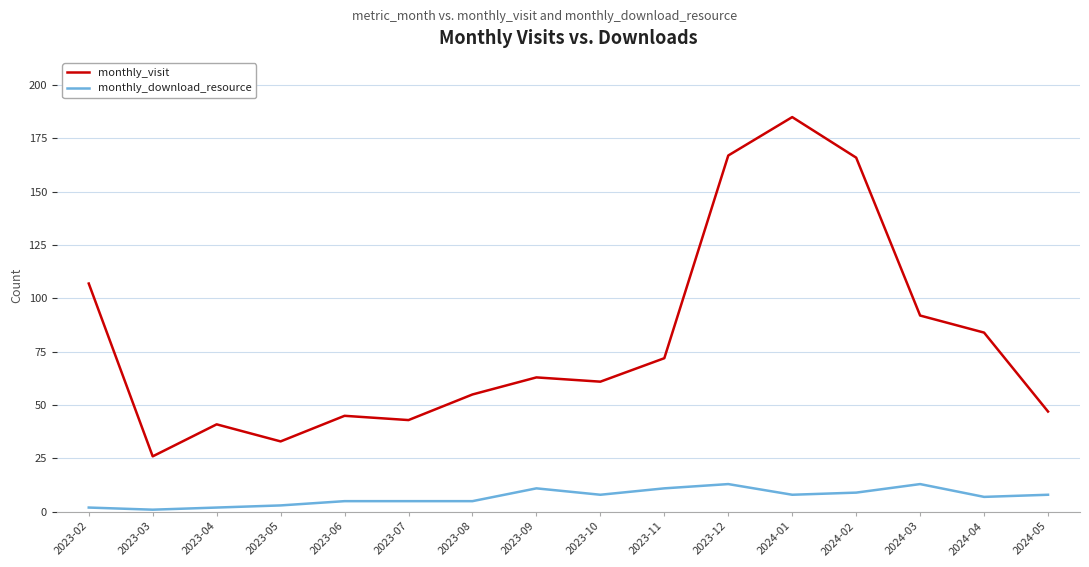

What is the minimum value for monthly_visit?

26